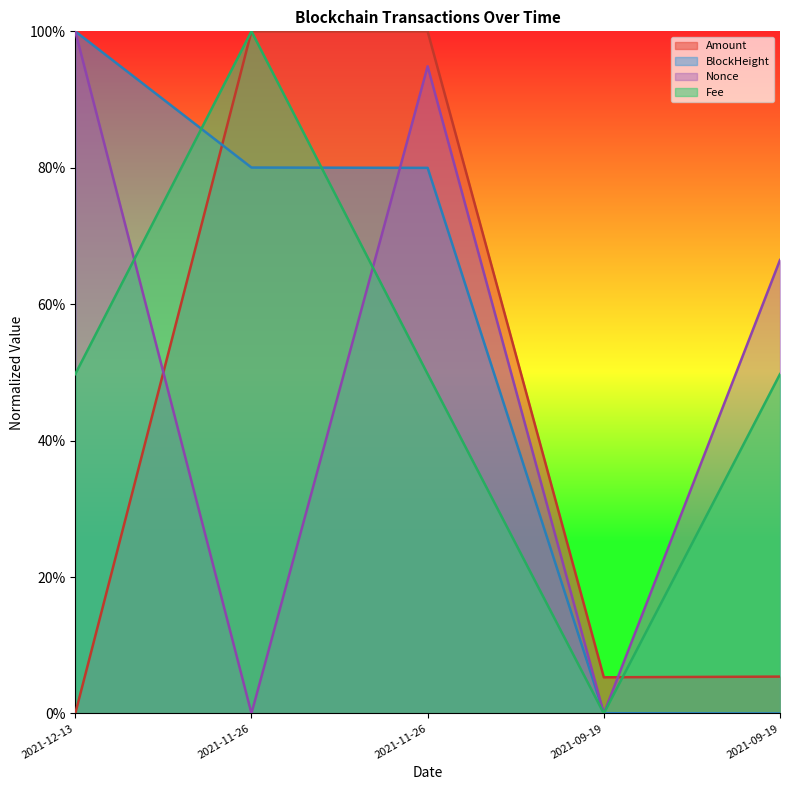

How many lines are shown in the chart?

4